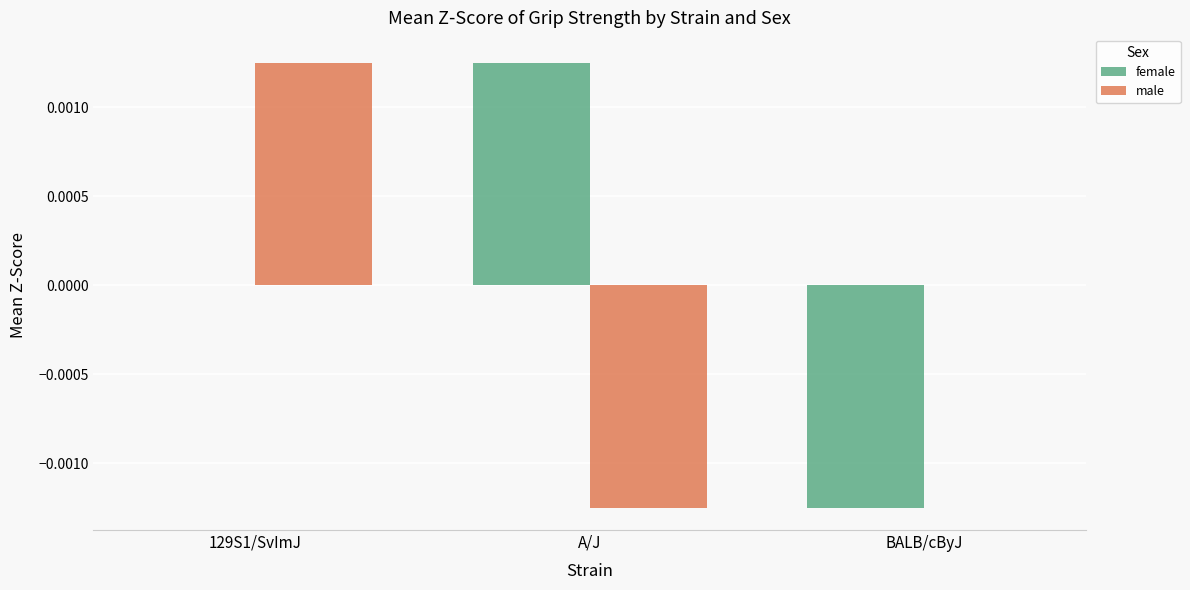

At which category is the sum across all series the highest?

129S1/SvImJ